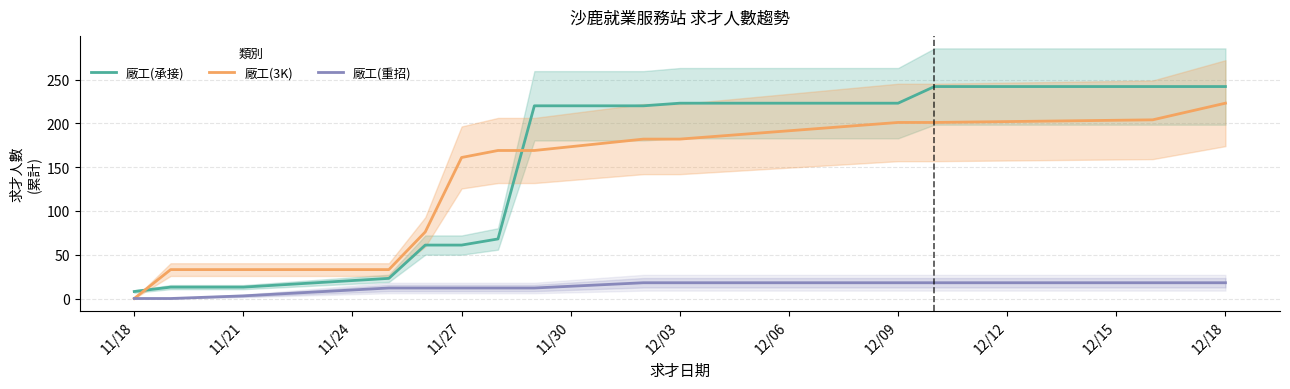

Which series has the widest spread of values?

廠工(承接)